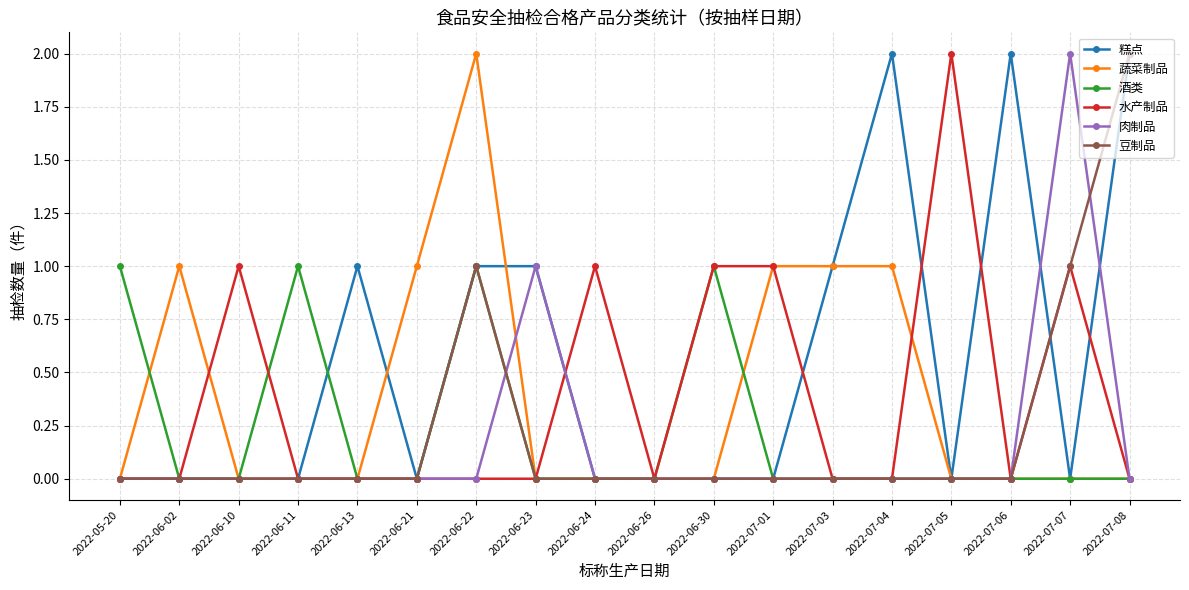

Does the chart display data point markers on the line(s)?

Yes